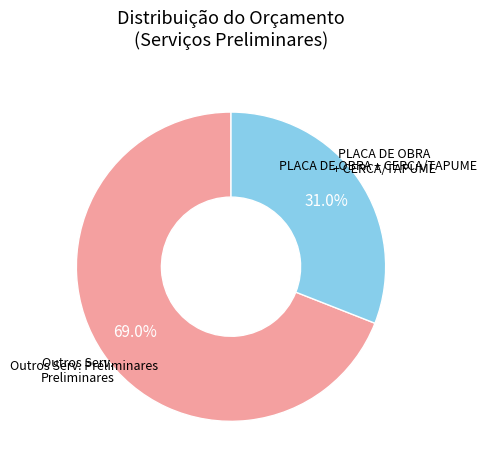

Is there any slice that represents more than half of the pie?

Yes